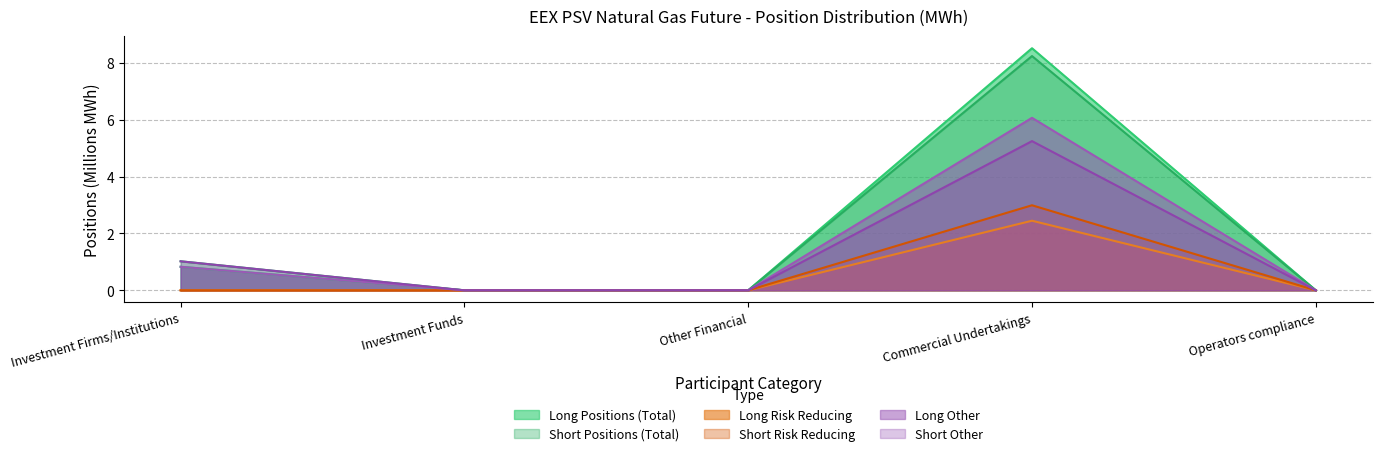

The value of Short Other at Commercial Undertakings is 5.2. True or false?

True